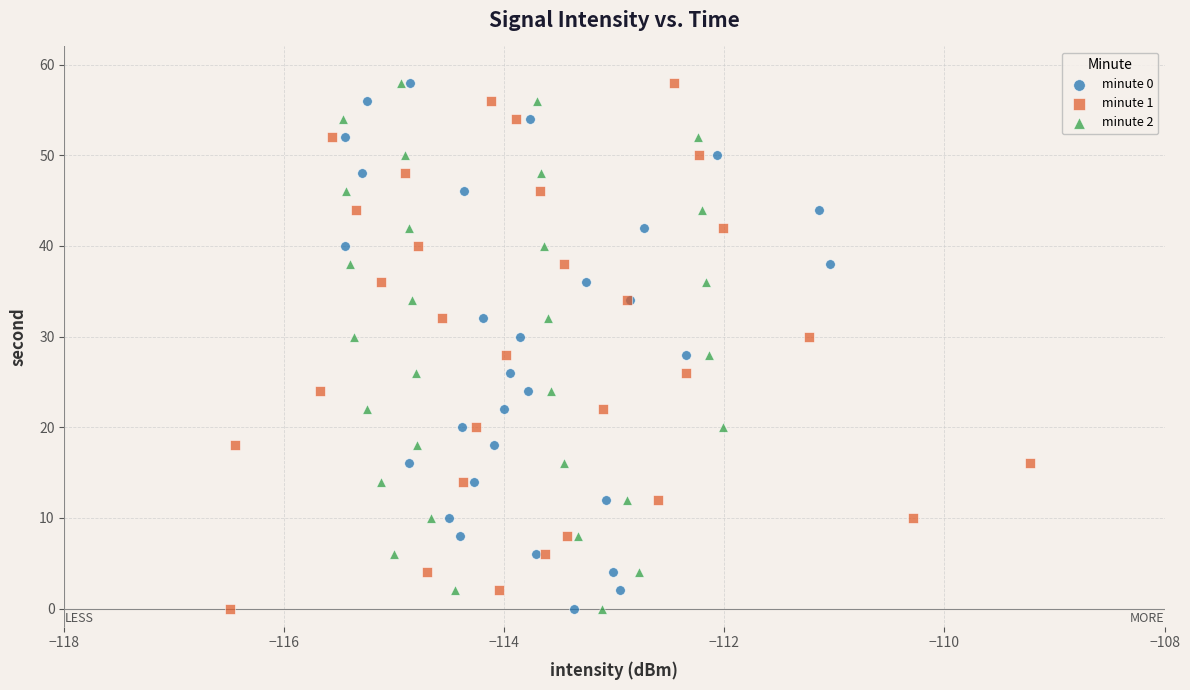

What are all the series names shown in the legend?

minute 0, minute 1, minute 2